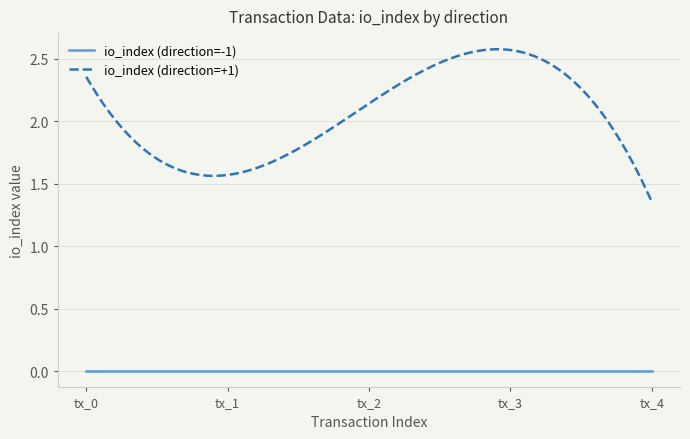

Which series has the widest spread of values?

io_index (direction=+1)